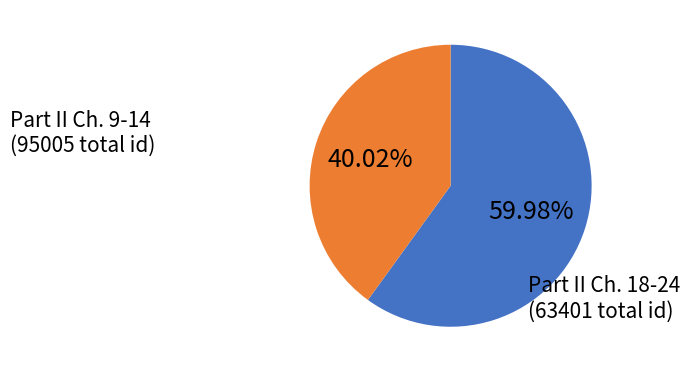

Does any single category account for the majority?

Yes